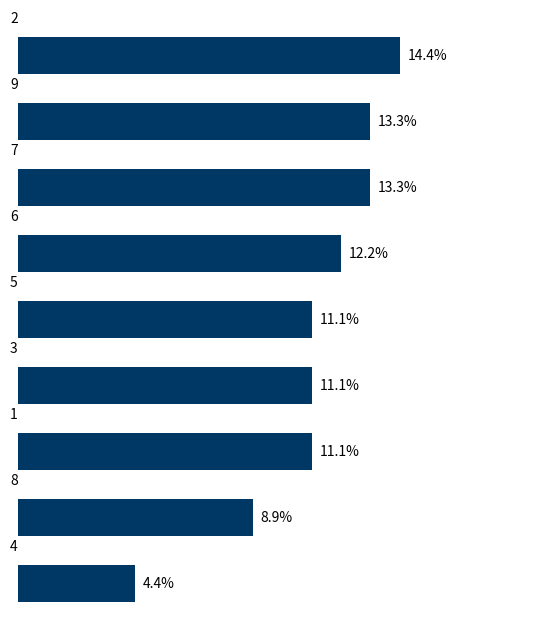

Are the bars horizontal?

Yes